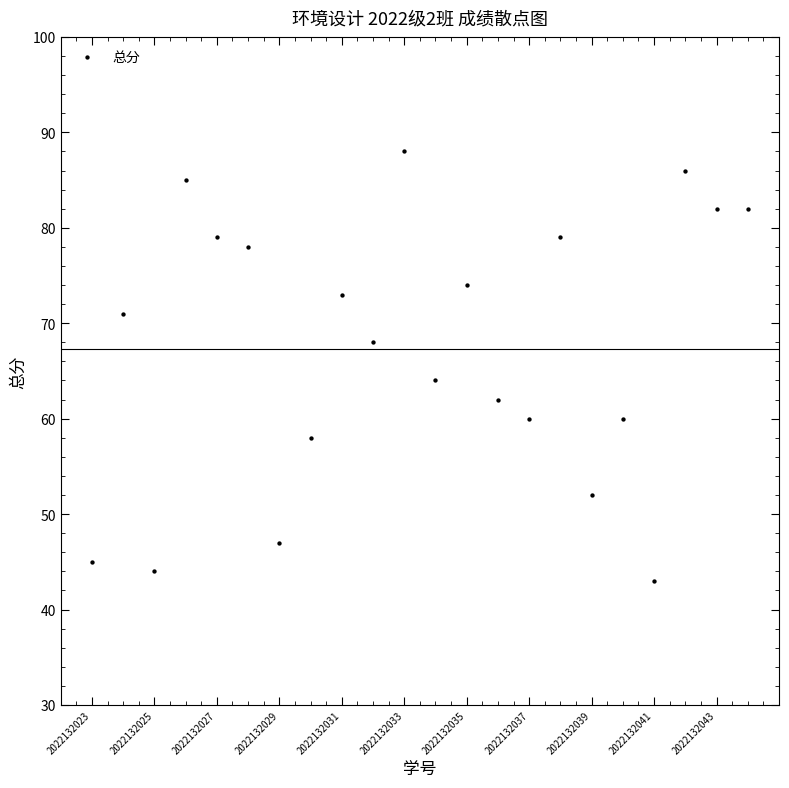

What Y value in the scatter plot is closest to 65?

64